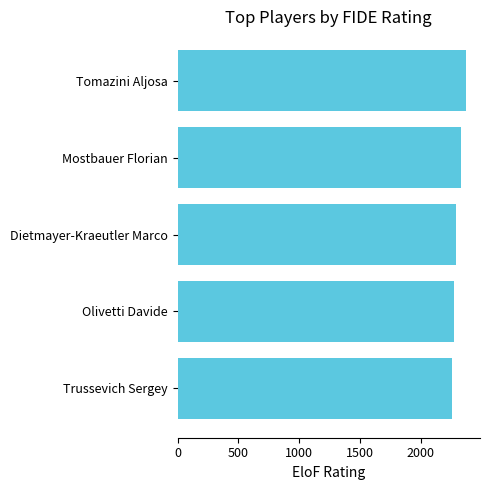

Approximately how many times larger is the value at Mostbauer Florian compared to Tomazini Aljosa?

1.0